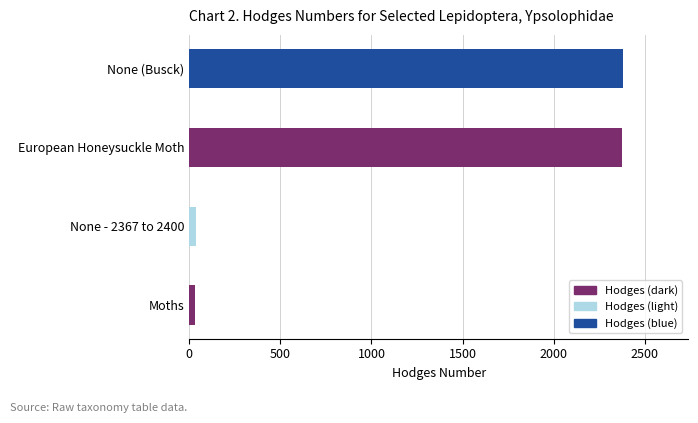

How many data points are less than 2375?

2